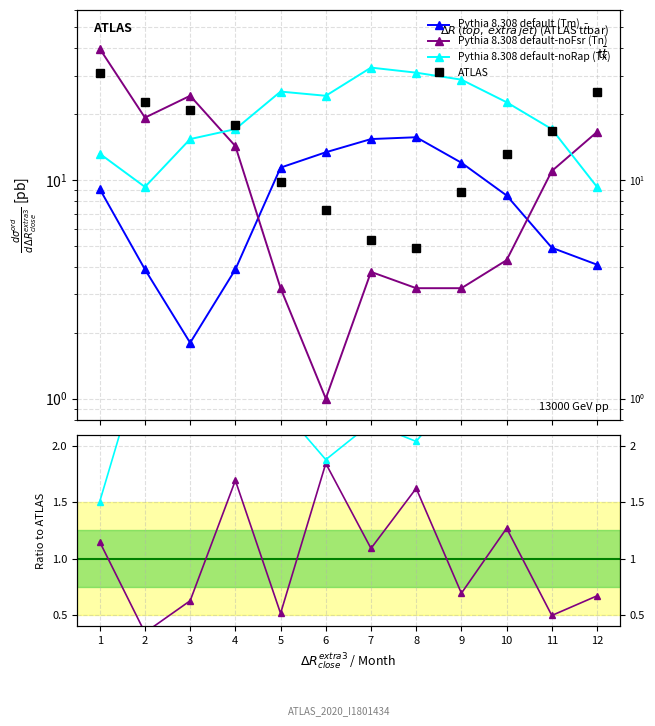

The Tm series shows 13.1 at 12. True or false?

False